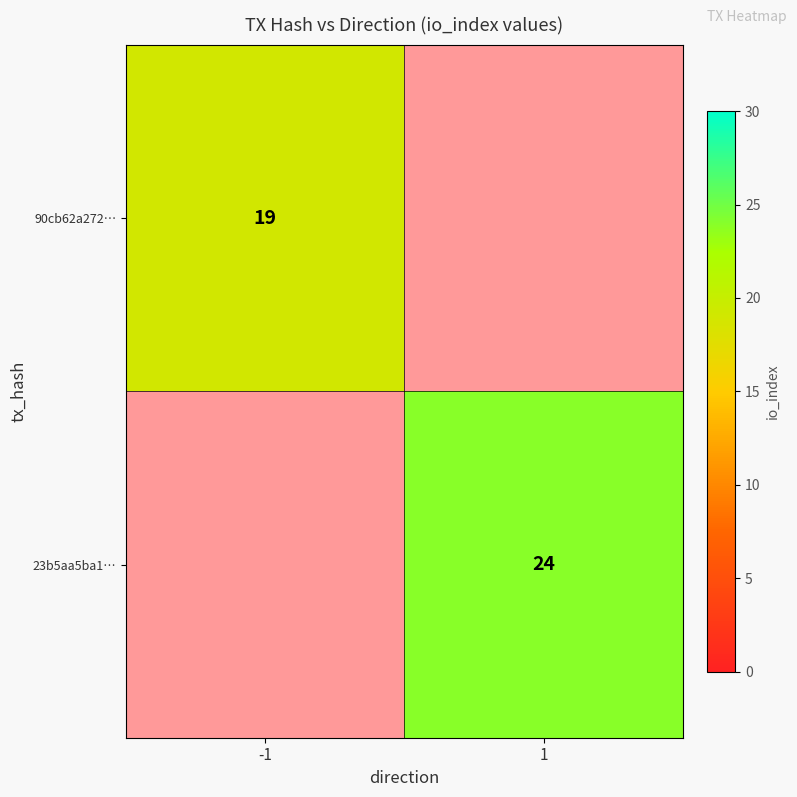

The 23b5aa5ba1… series shows 10.5 at 1. True or false?

False